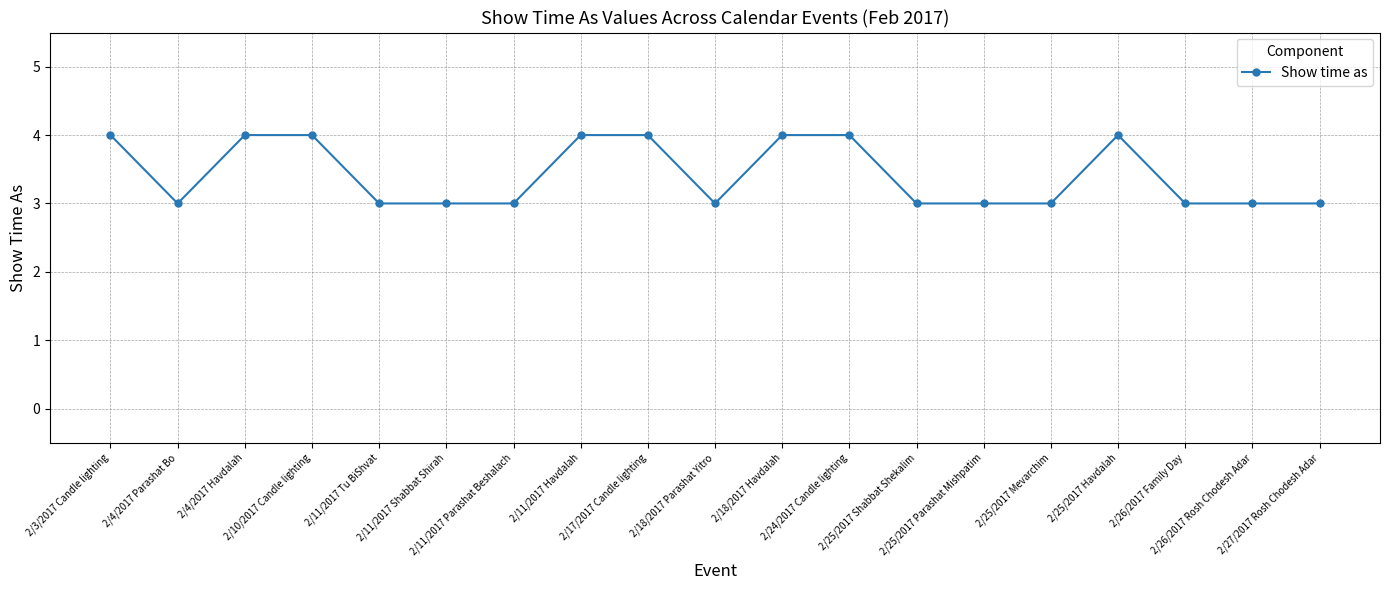

Does the chart have visible grid lines?

Yes